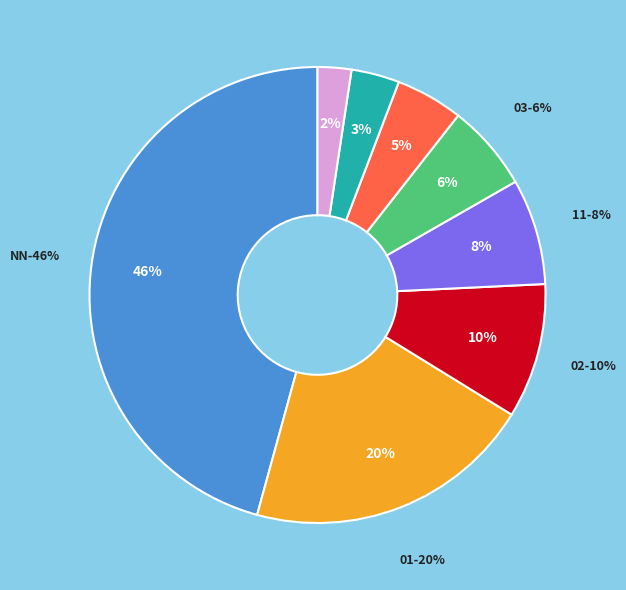

Rank the categories by value from highest to lowest.

NN, 01, 02, 11, 03, 00, 12, 21